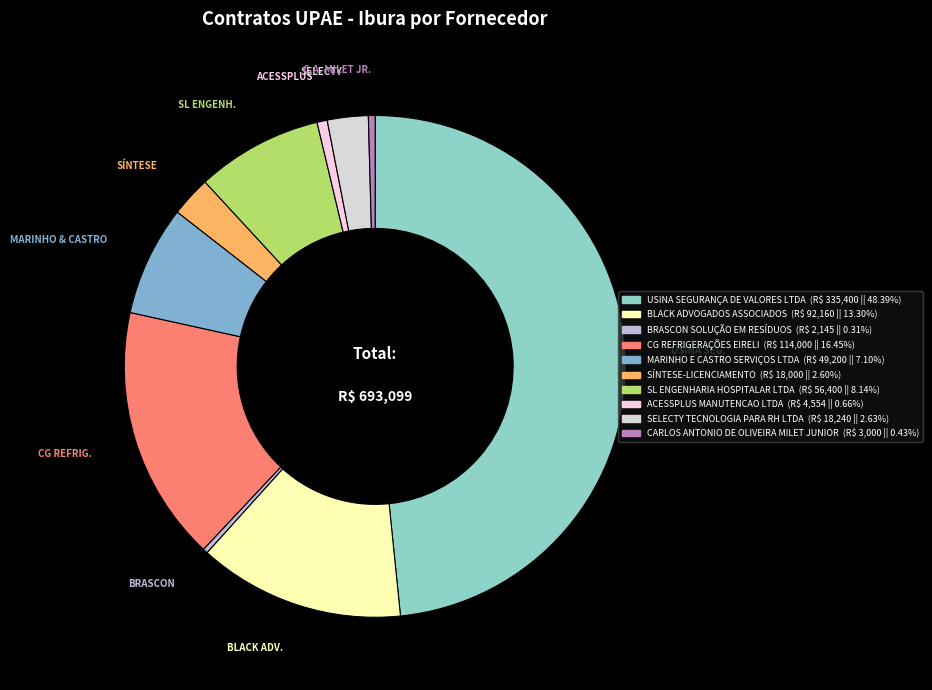

Between SL ENGENH. and CG REFRIG., which is larger?

CG REFRIG.